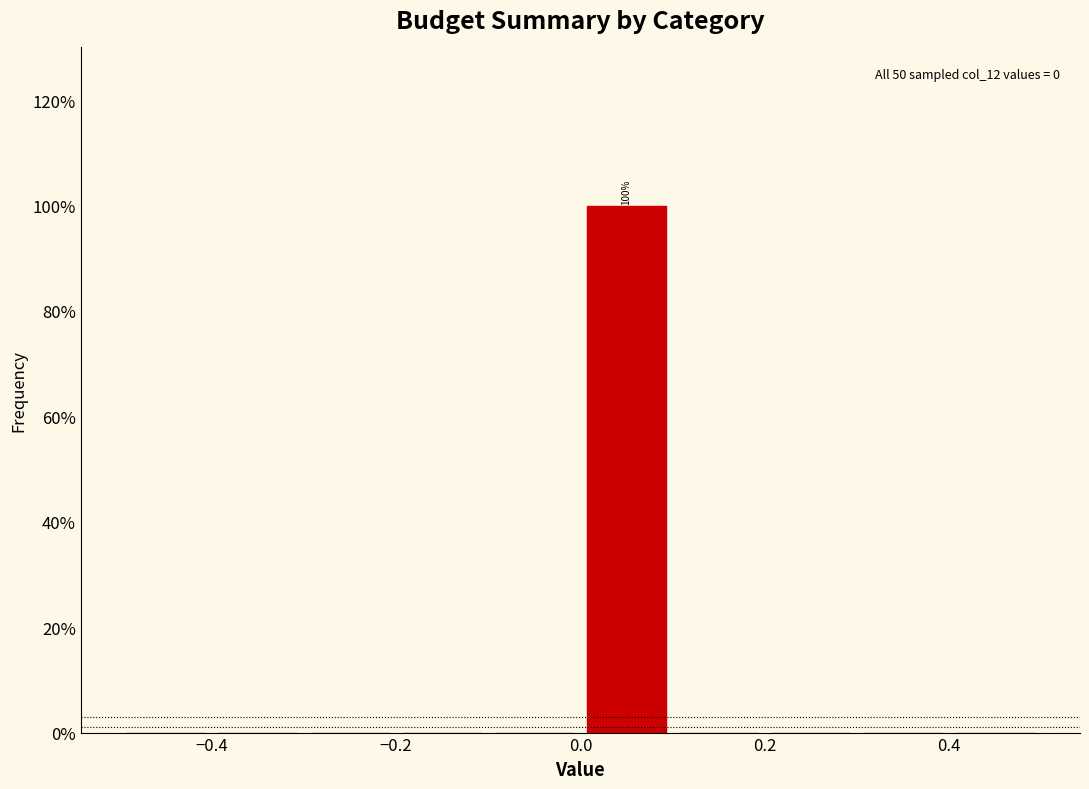

Over which range of the x-axis is the bar tallest?

0.0 to 0.1